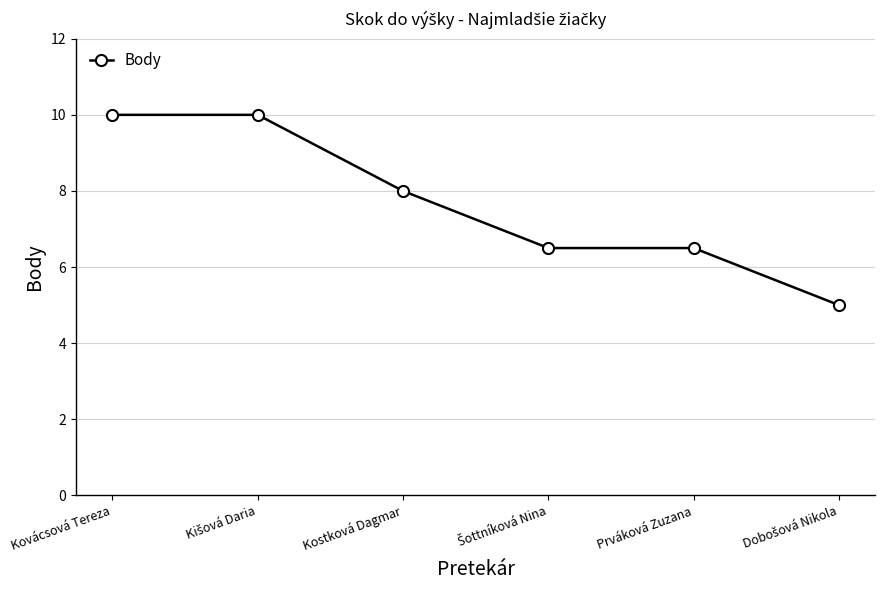

What is the label of the 4th point from the right?

Kostková Dagmar